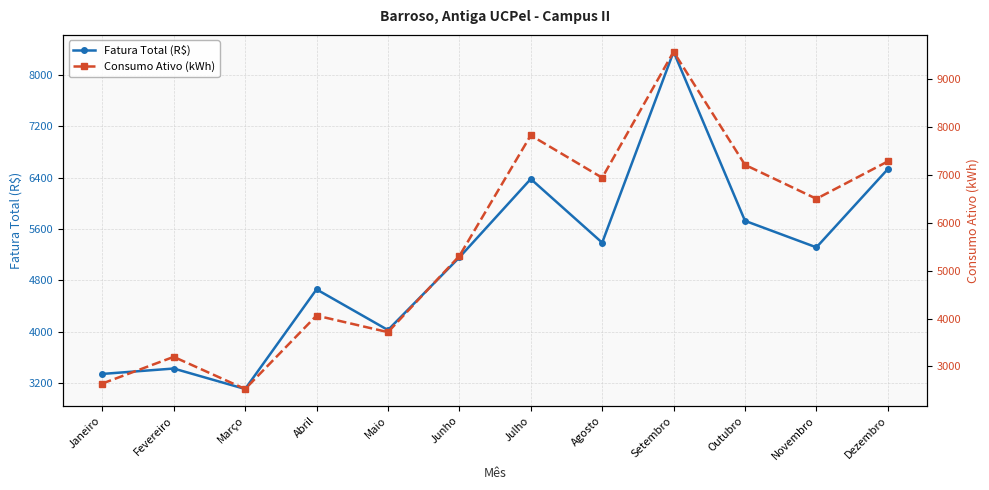

Where is the first local maximum for Consumo Ativo (kWh)?

Fevereiro